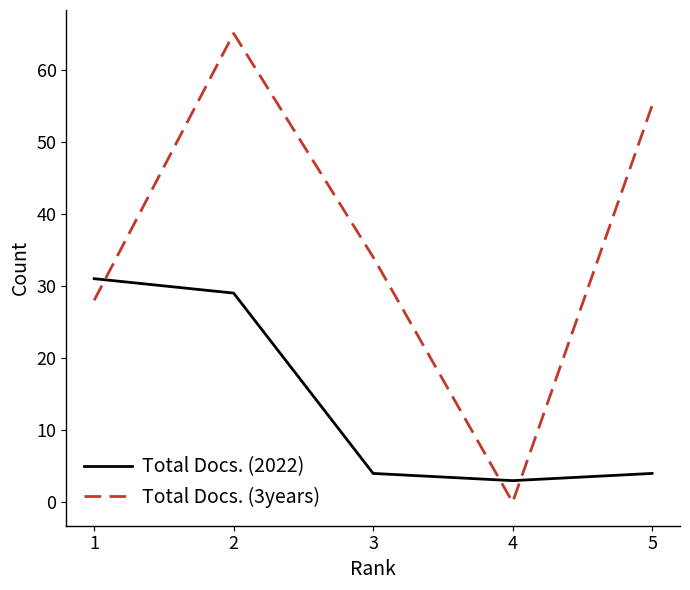

Where is the first local minimum for Total Docs. (2022)?

4